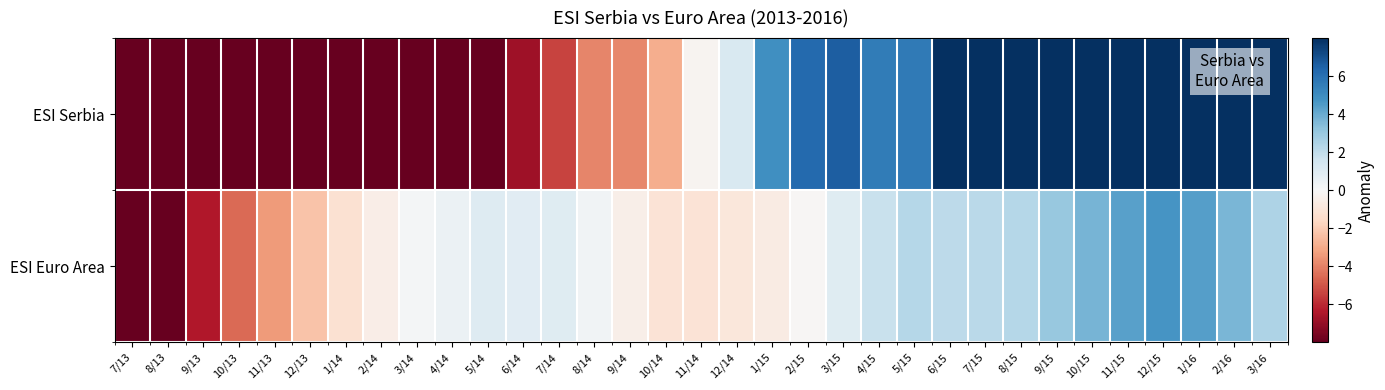

What is the greatest value displayed?

11.8